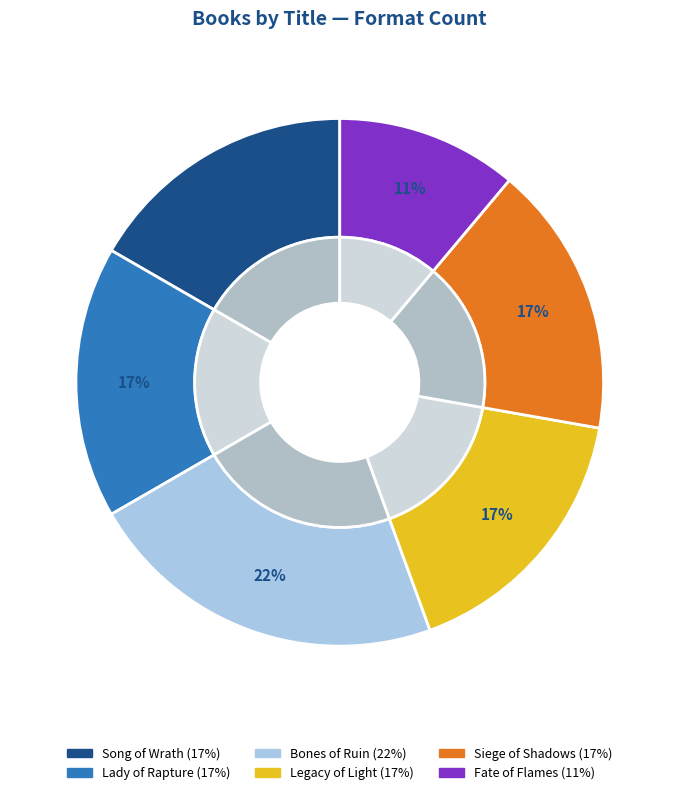

Is Legacy of Light the majority of the pie?

No